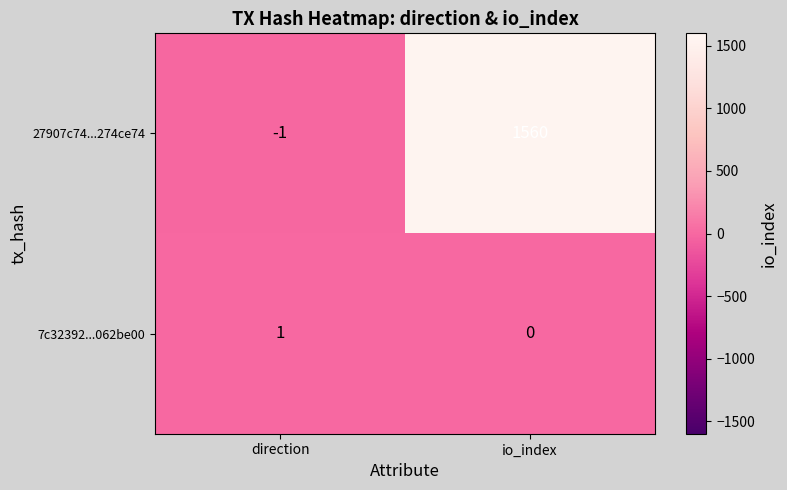

What is the maximum value shown in the chart?

1560